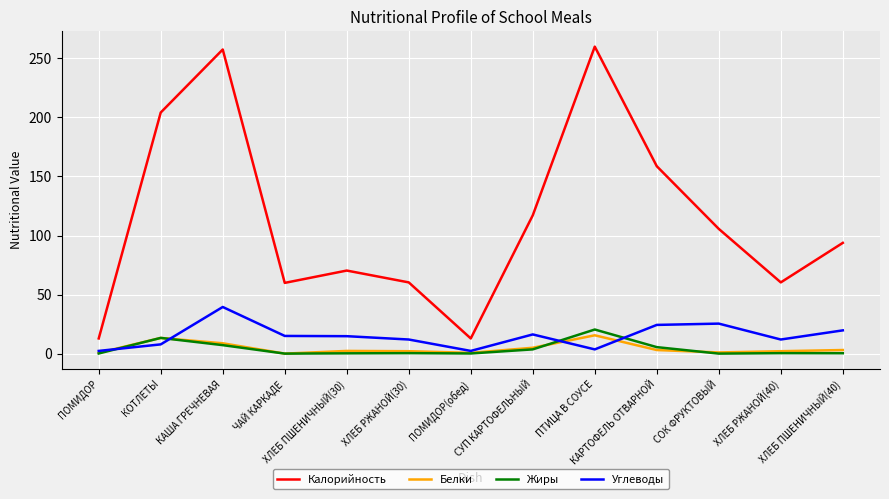

How many lines are shown in the chart?

4